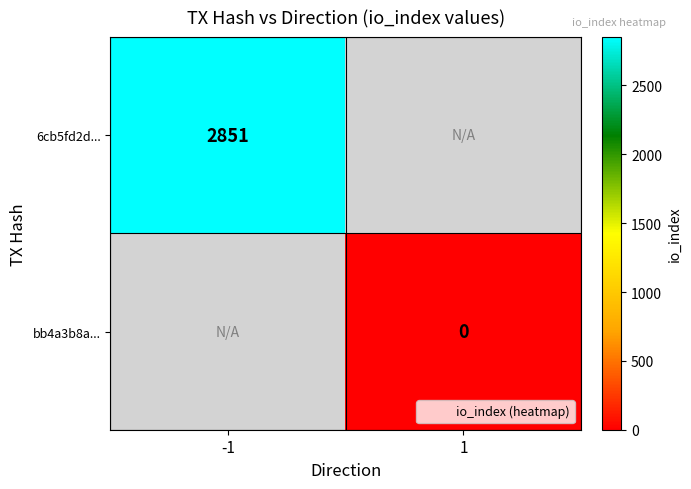

At which category does the chart reach its minimum across all series?

1